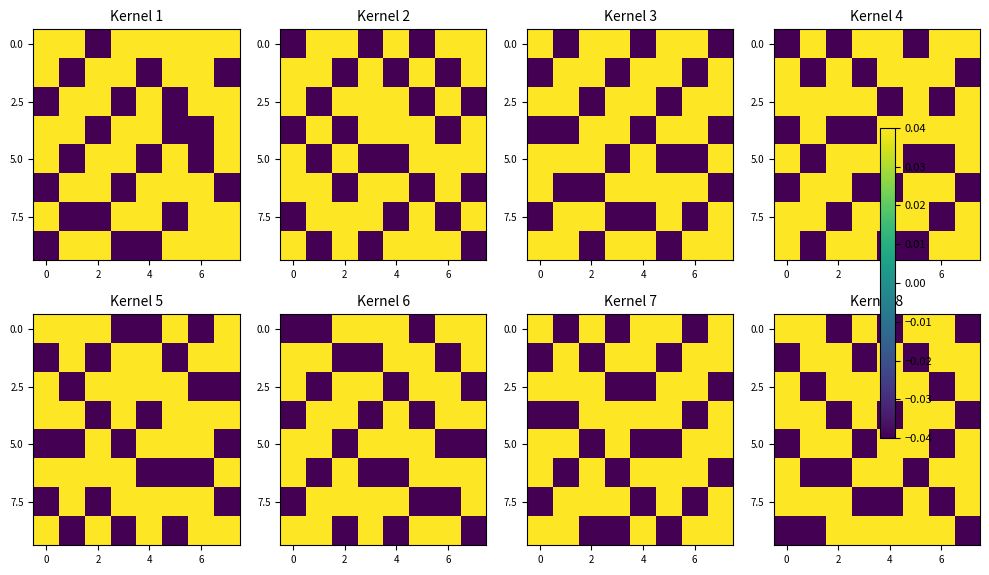

What is the difference between the second highest and minimum values in the row_6 series?

0.1